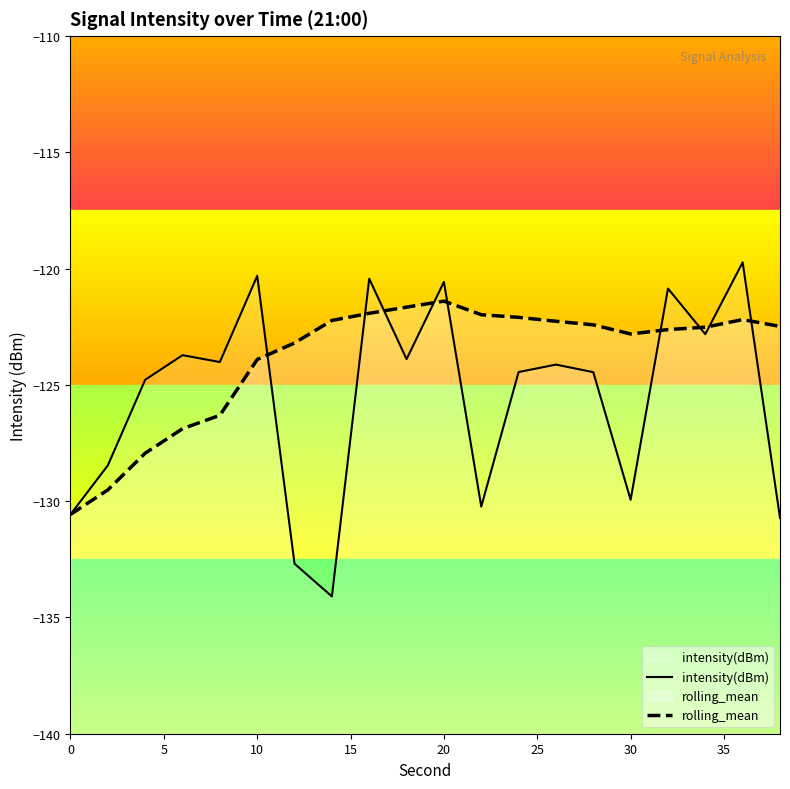

What is the total value across all series at 0?

-261.1